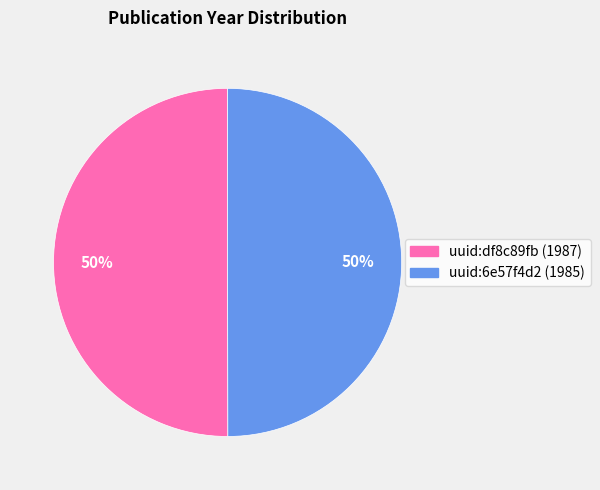

To the nearest percent, what portion does uuid:df8c89fb (1987) represent?

50%